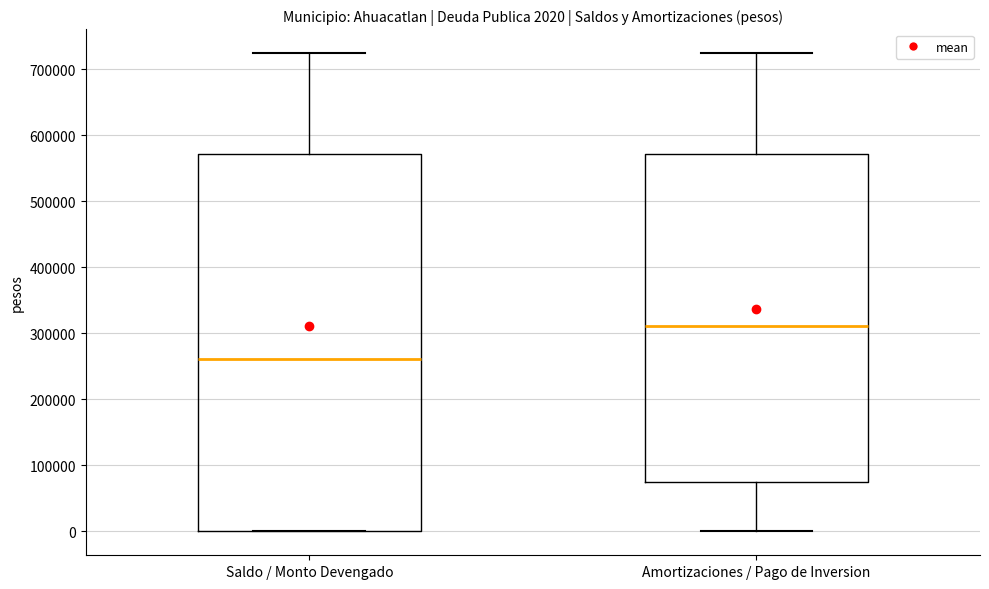

Which box is the tallest, from its lower edge to its upper edge?

Saldo / Monto Devengado